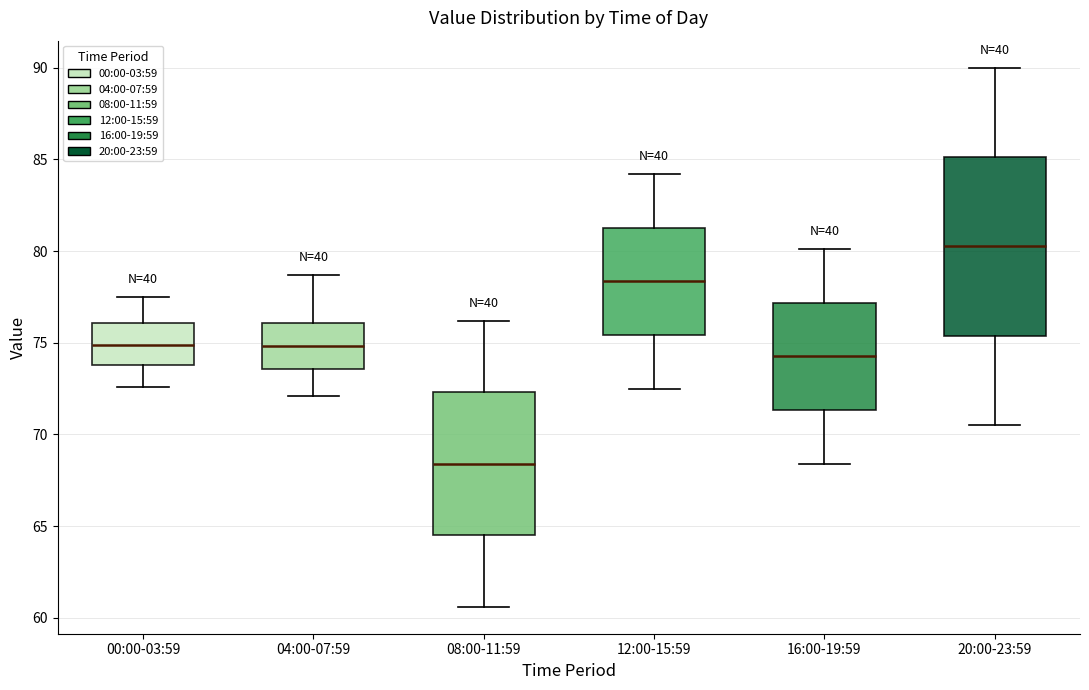

Reading left to right, read every box against the y-axis: the position of its median line, the range the box covers, and the ends of its whiskers. The values are not printed on the chart, so give them approximately, as read against the axis.

00:00-03:59: median 75.0, box 74.0 to 76.0, whiskers 72.5 to 77.5
04:00-07:59: median 75.0, box 73.5 to 76.0, whiskers 72.0 to 78.5
08:00-11:59: median 68.5, box 64.5 to 72.5, whiskers 60.5 to 76.0
12:00-15:59: median 78.5, box 75.5 to 81.5, whiskers 72.5 to 84.0
16:00-19:59: median 74.5, box 71.5 to 77.0, whiskers 68.5 to 80.0
20:00-23:59: median 80.5, box 75.5 to 85.0, whiskers 70.5 to 90.0